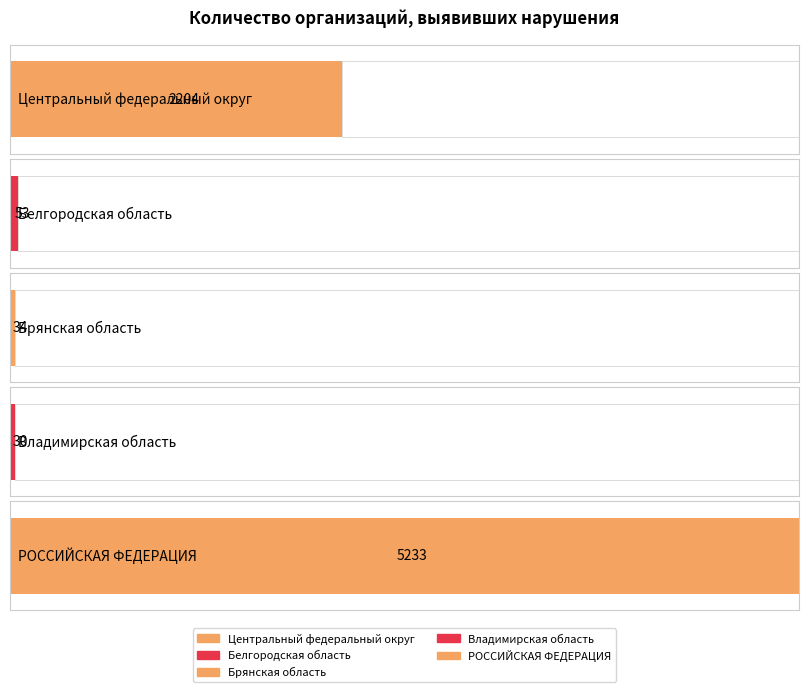

Which label corresponds to the largest value in the chart?

РОССИЙСКАЯ ФЕДЕРАЦИЯ